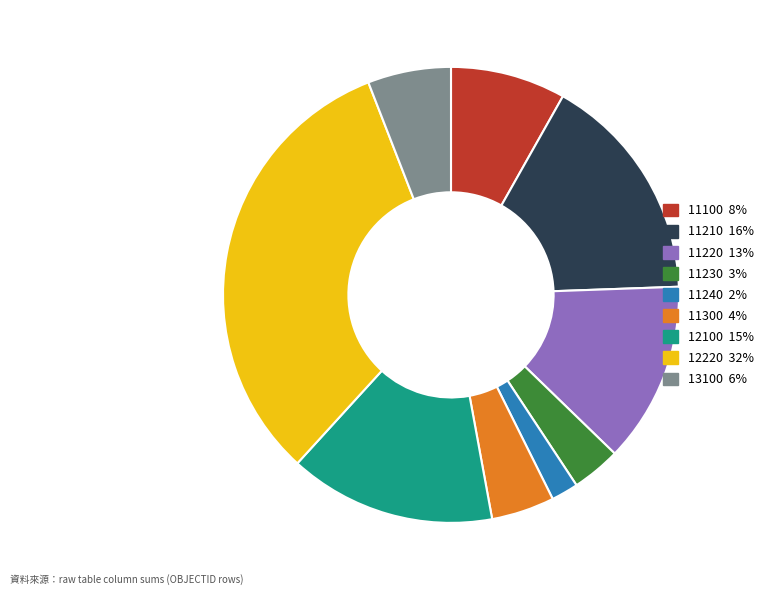

The 11220 slice represents 25% of the pie. True or false?

False